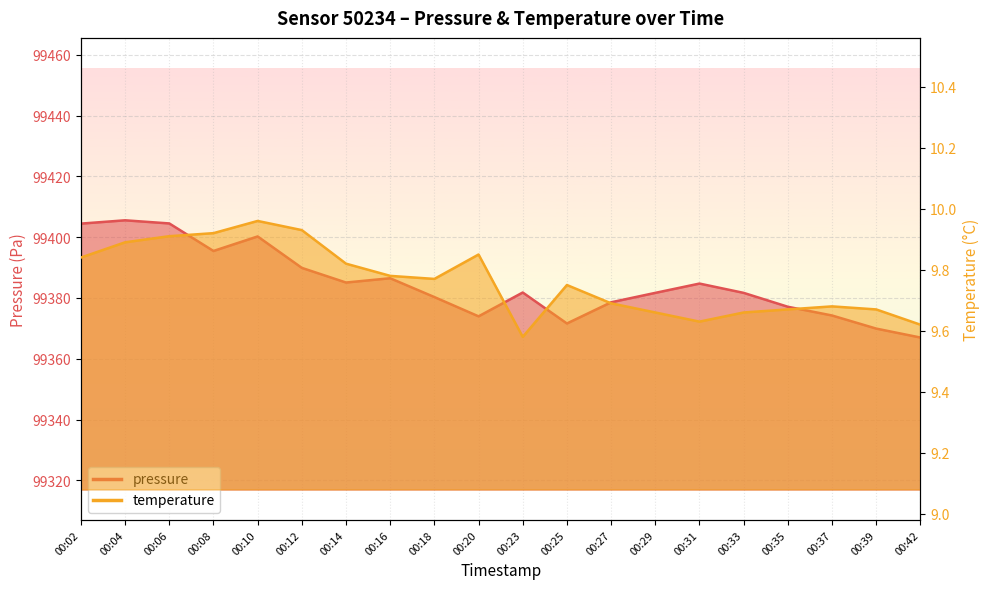

Reading right to left, transcribe all the data shown in this chart.

pressure: 99367.0	99369.9	99374.2	99377.1	99381.7	99384.7	99381.7	99378.6	99371.6	99381.8	99373.9	99380.3	99386.5	99385.1	99389.9	99400.2	99395.4	99404.5	99405.5	99404.4
temperature: 9.6	9.7	9.7	9.7	9.7	9.6	9.7	9.7	9.8	9.6	9.8	9.8	9.8	9.8	9.9	10.0	9.9	9.9	9.9	9.8